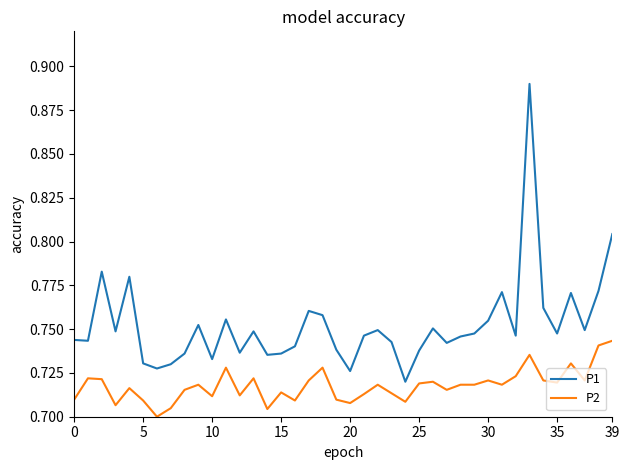

List the series in order of their peak value, highest first.

P1, P2